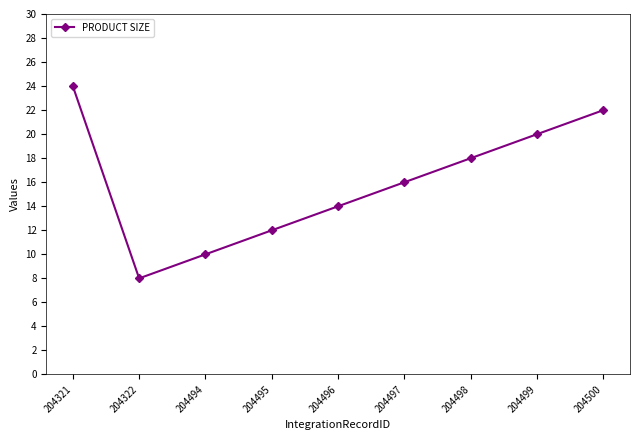

Reading left to right, what are all the values shown in this chart?

204321=24	204322=8	204494=10	204495=12	204496=14	204497=16	204498=18	204499=20	204500=22